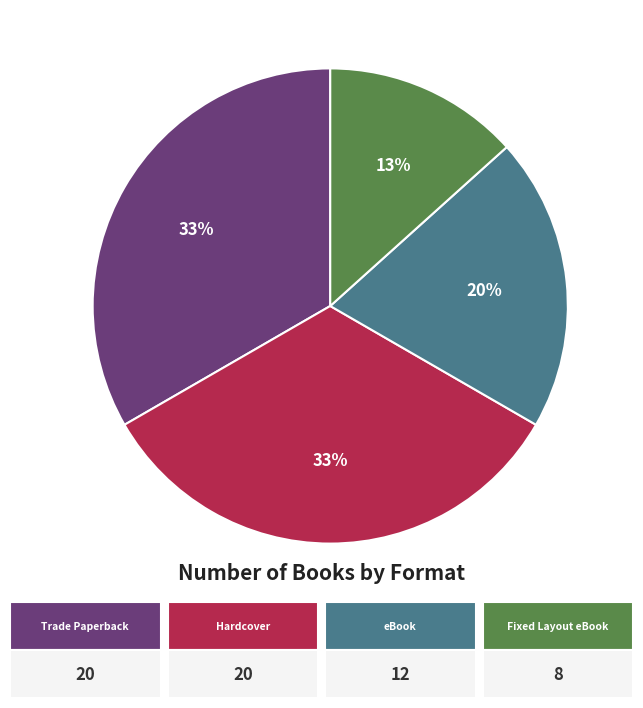

Is there a majority slice in this chart?

No